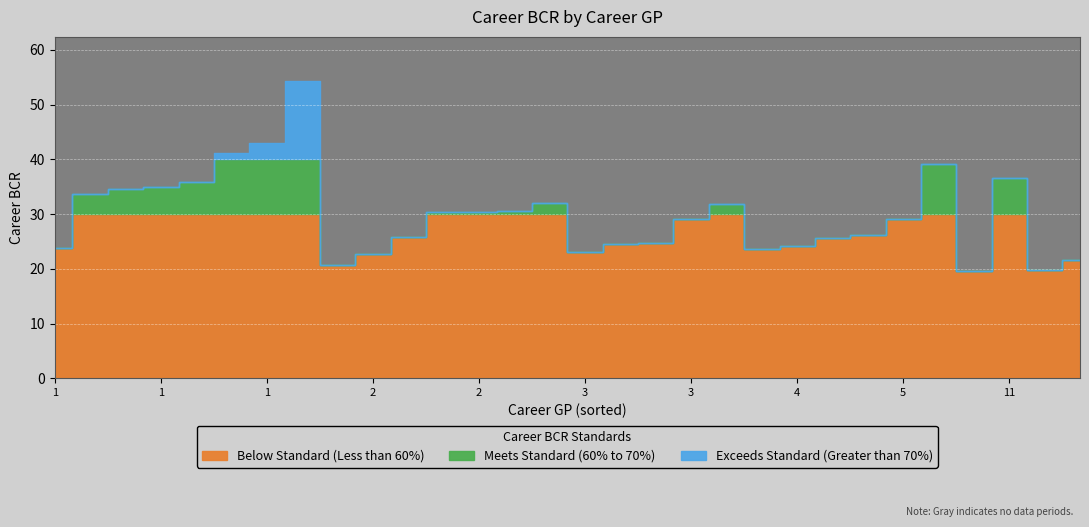

True or false: the data shows 39.2 at 1.

False